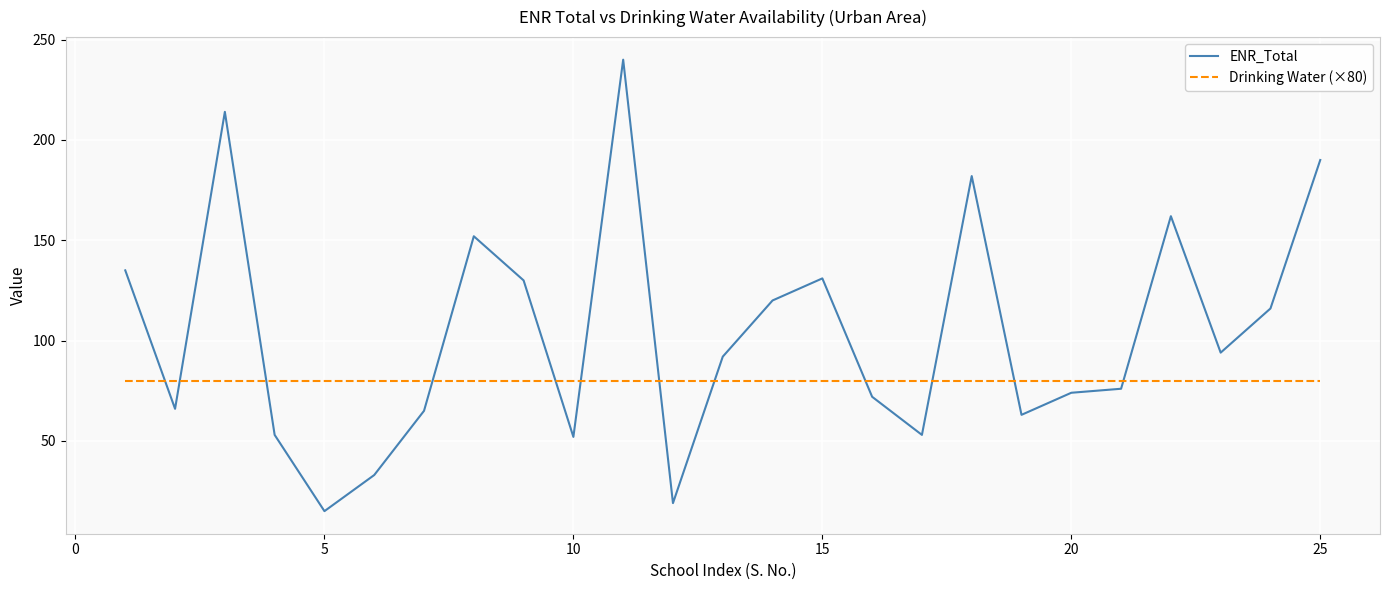

What is the highest value of the ENR_Total series?

240